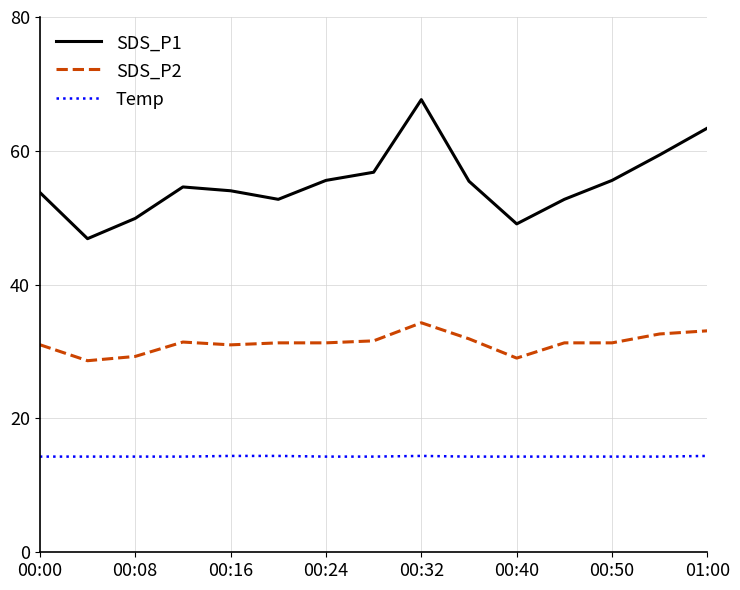

Does the chart have visible grid lines?

Yes